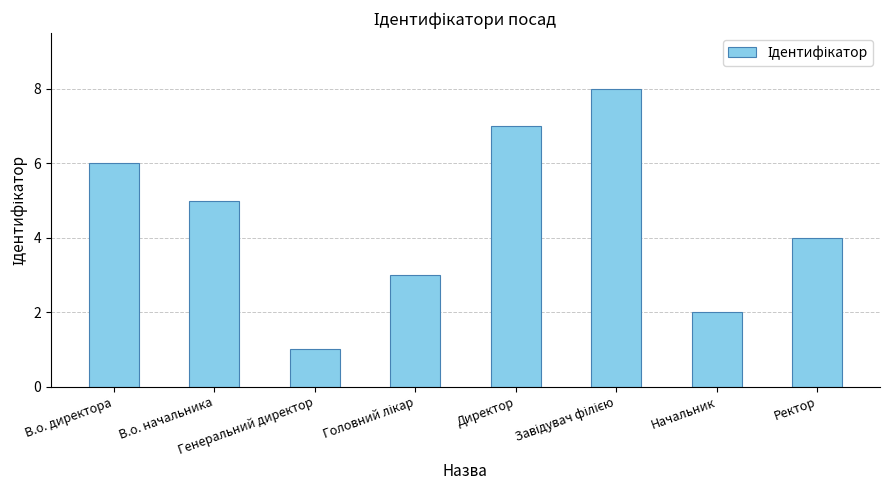

What is the sum of all values?

36